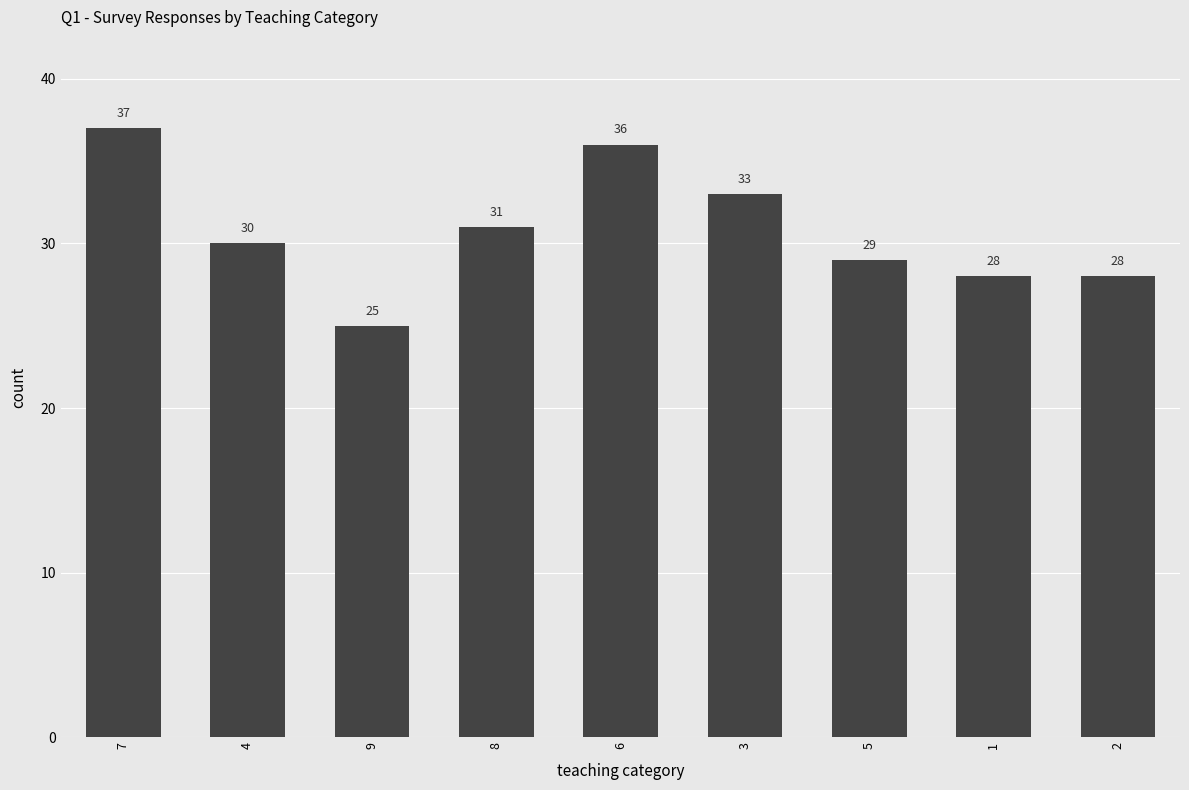

What is the greatest value displayed?

37